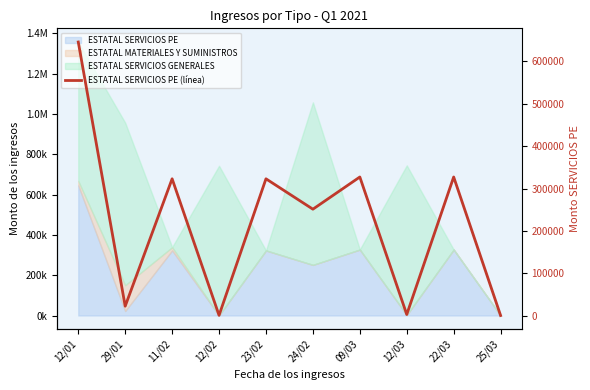

Reading left to right, what are all the values shown in this chart?

12/01=645972.0	29/01=22274.6	11/02=322986.0	12/02=713.3	23/02=322986.0	24/02=251272.3	09/03=327271.7	12/03=2650.9	22/03=327271.7	25/03=267.2